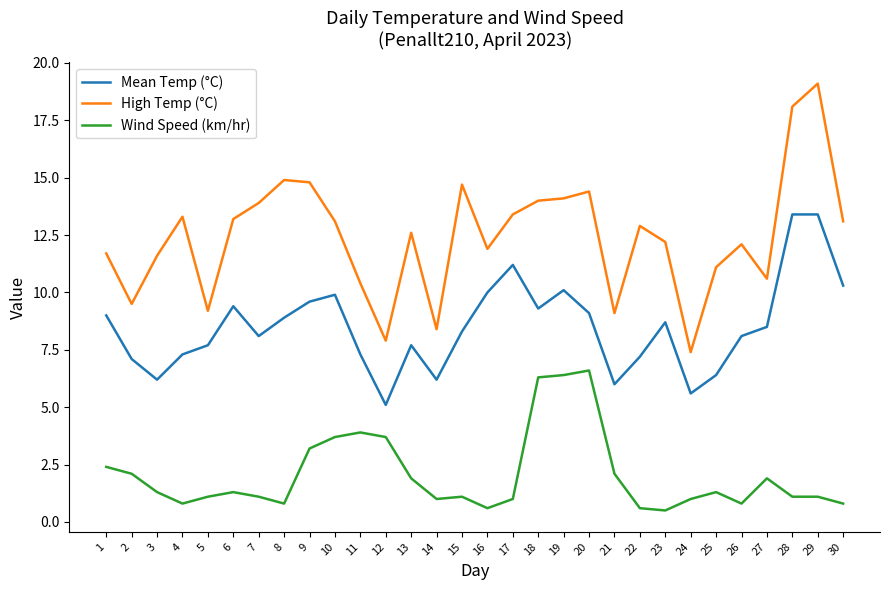

What is the sum of the High Temp (°C) values at 9 and 13?

27.4